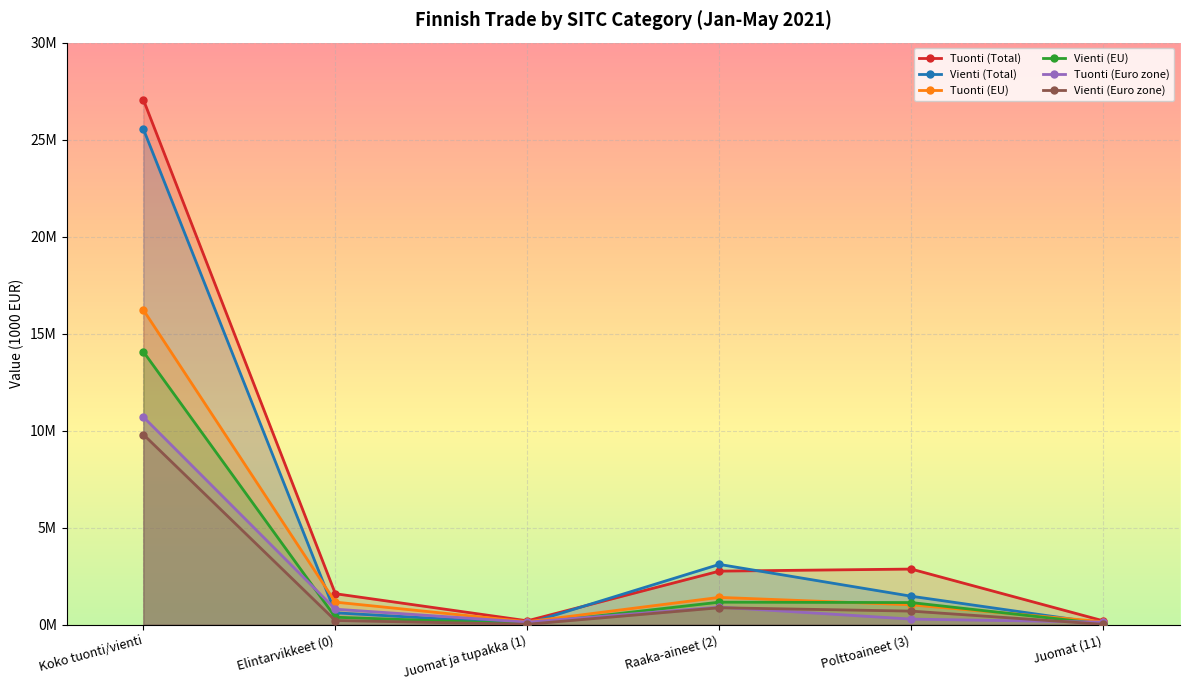

Between Polttoaineet (3) and Juomat (11), which series saw the biggest shift?

Tuonti (Total)